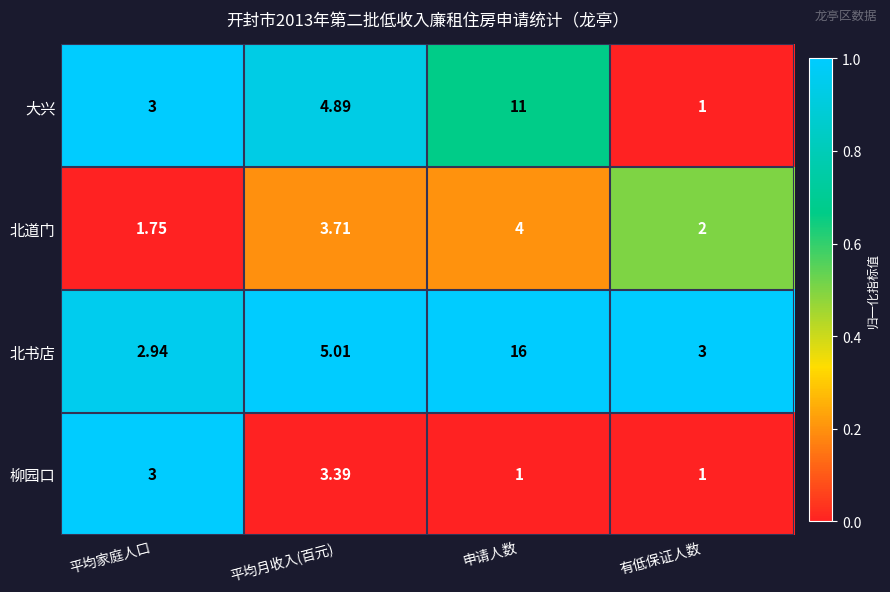

Is the value of 大兴 at 有低保证人数 greater than the value of 北书店 at 有低保证人数?

No